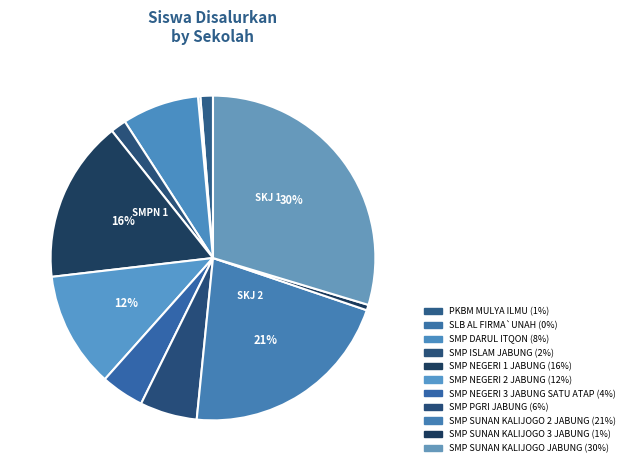

Which category has the biggest portion of the pie?

SMP SUNAN KALIJOGO JABUNG